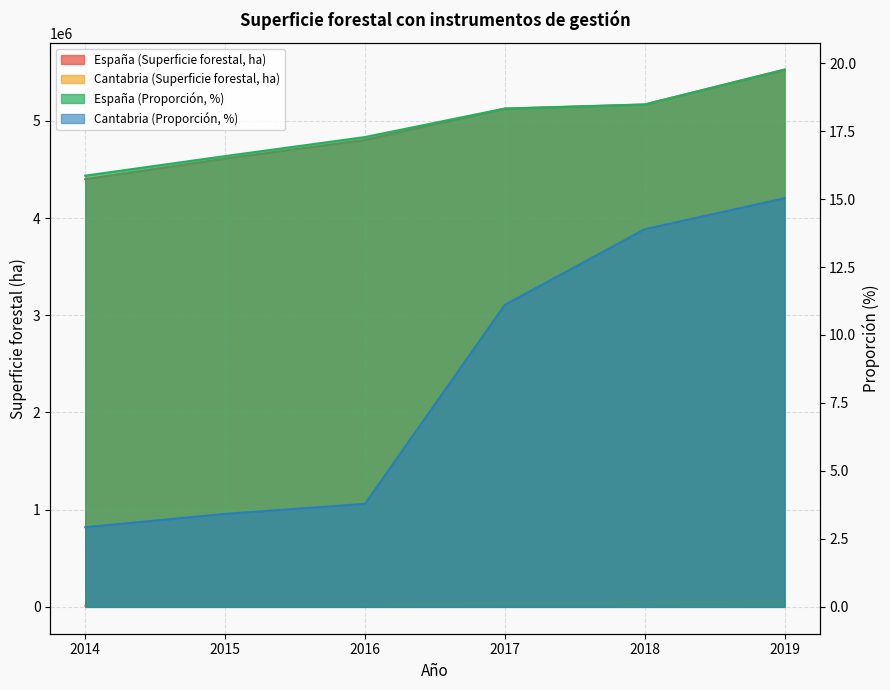

What is the difference between the maximum and minimum values in the Cantabria (Superficie forestal, ha) series?

44060.3